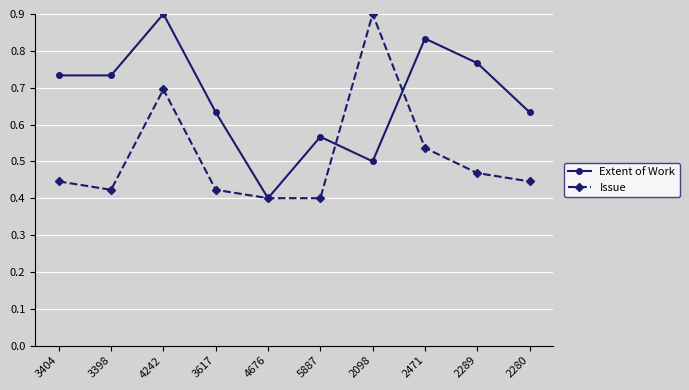

How many Extent of Work values are between 0 and 1?

10